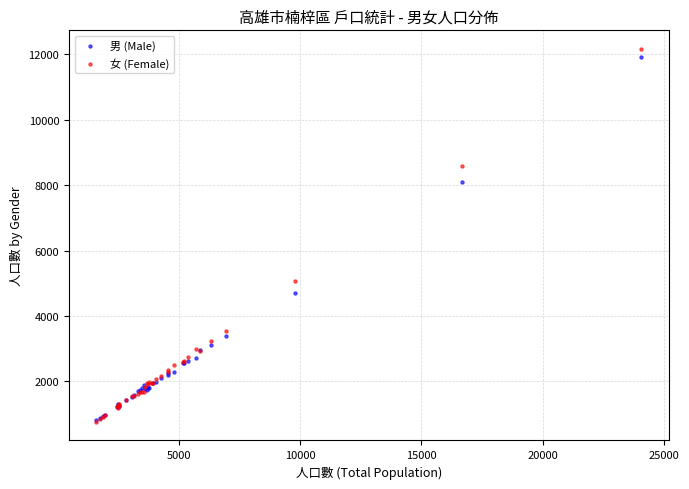

In the 女 (Female) series, what Y value is closest to 6464?

5059